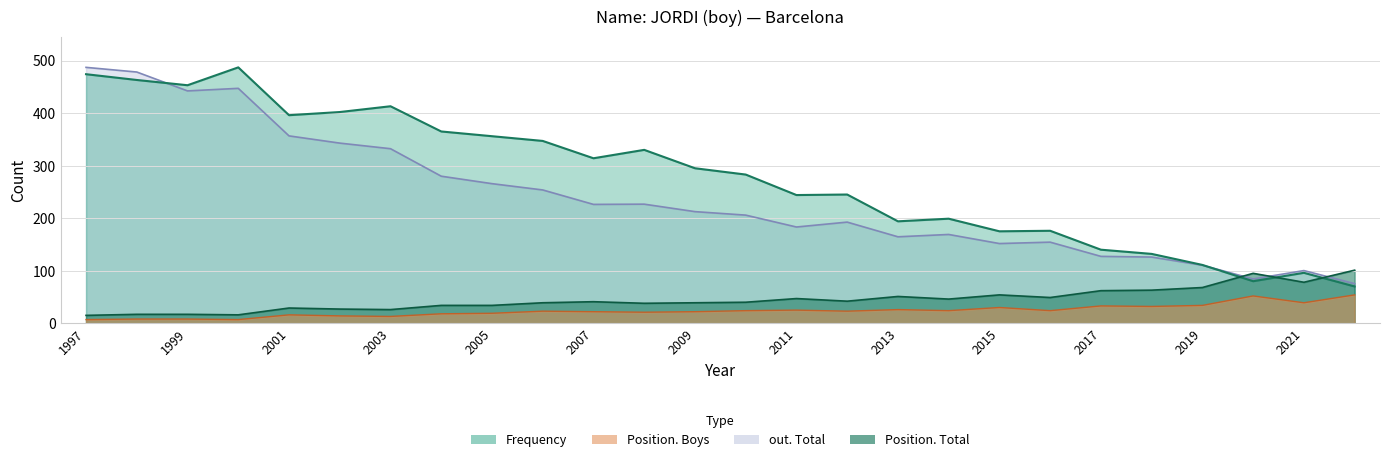

Reading right to left, what are all the values shown in this chart?

Frequency: 70.0	96.0	80.0	111.0	132.0	140.0	176.0	175.0	199.0	194.0	245.0	244.0	283.0	295.0	330.0	314.0	347.0	356.0	365.0	413.0	402.0	396.0	487.0	453.0	463.0	474.0
Position. Total: 101.0	78.0	95.0	68.0	63.0	62.0	49.0	54.0	46.0	51.0	42.0	47.0	40.0	39.0	38.0	41.0	39.0	34.0	34.0	26.0	27.0	29.0	16.0	17.0	17.0	15.0
Position. Boys: 54.0	39.0	52.0	34.0	32.0	33.0	24.0	30.0	24.0	26.0	23.0	25.0	24.0	22.0	21.0	22.0	23.0	19.0	18.0	13.0	14.0	16.0	7.0	8.0	8.0	7.0
out. Total: 75.4	100.2	84.3	110.4	126.0	127.3	154.3	151.7	169.0	164.6	192.5	183.2	205.8	212.5	226.6	226.2	253.7	265.7	279.9	332.2	342.9	356.6	447.1	442.2	478.1	487.0